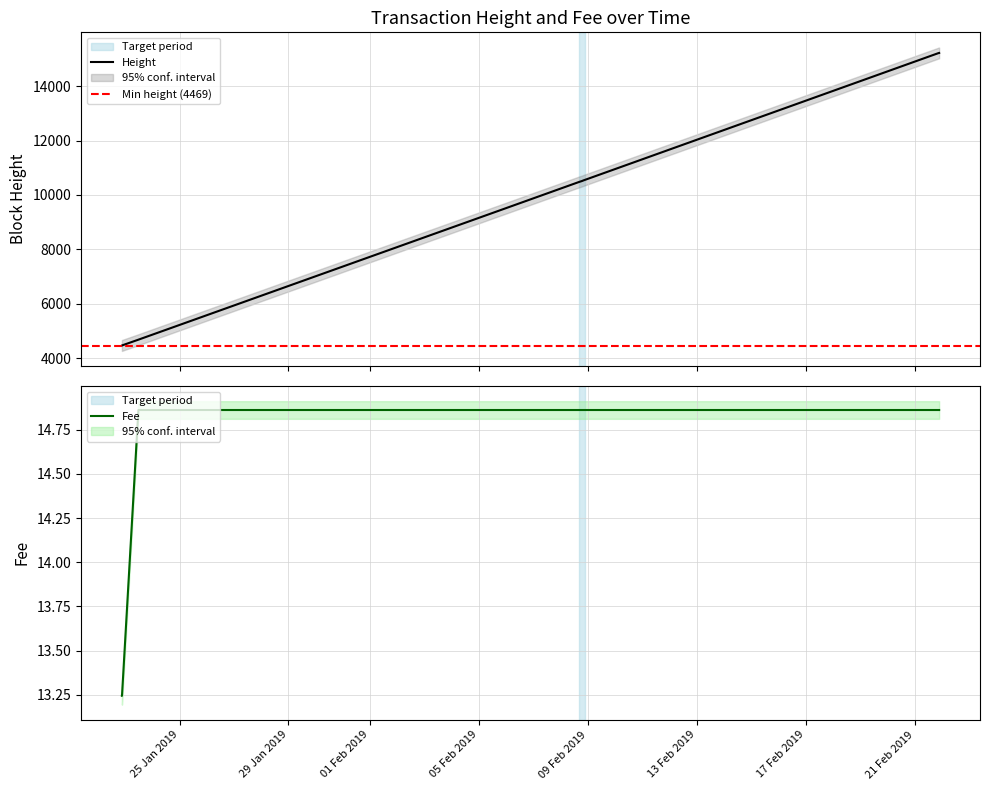

True or false: Height has more than 1 points higher than both neighbors.

False